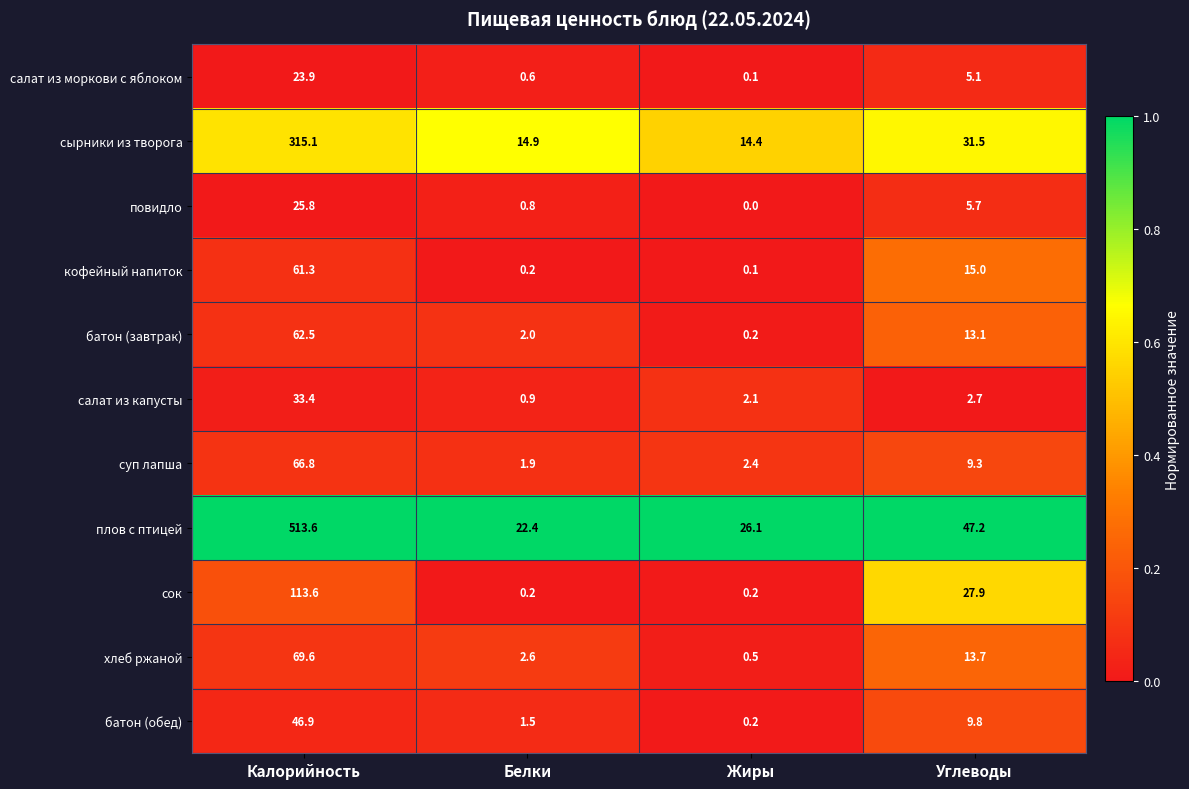

Between Калорийность and Углеводы, which series saw the biggest shift?

плов с птицей